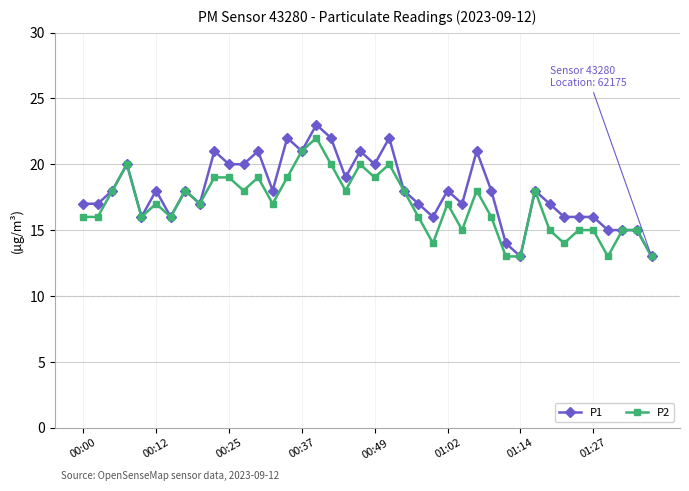

Which series has the widest spread of values?

P1